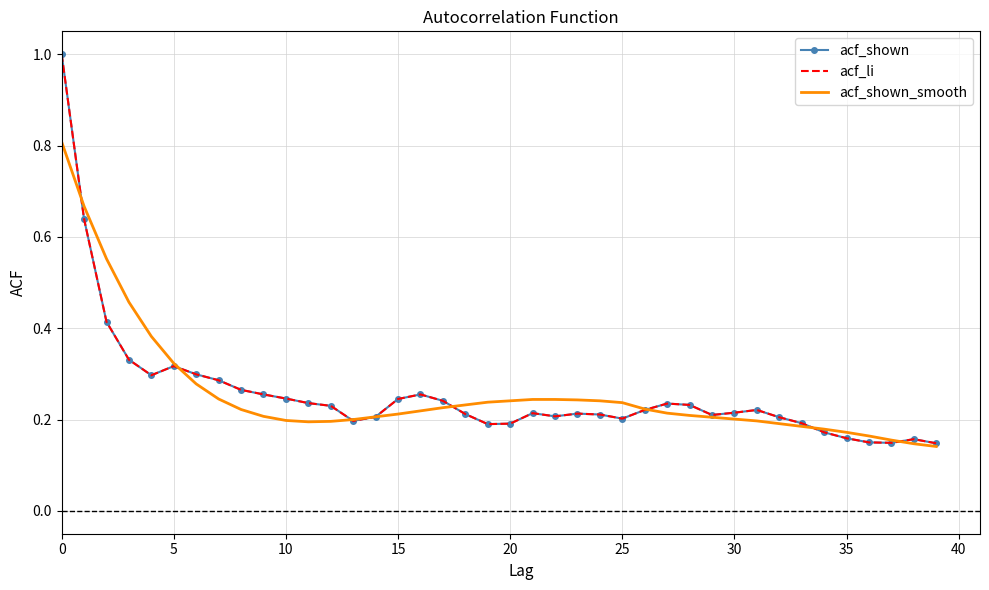

What is the label of the 25th point from the right?

15